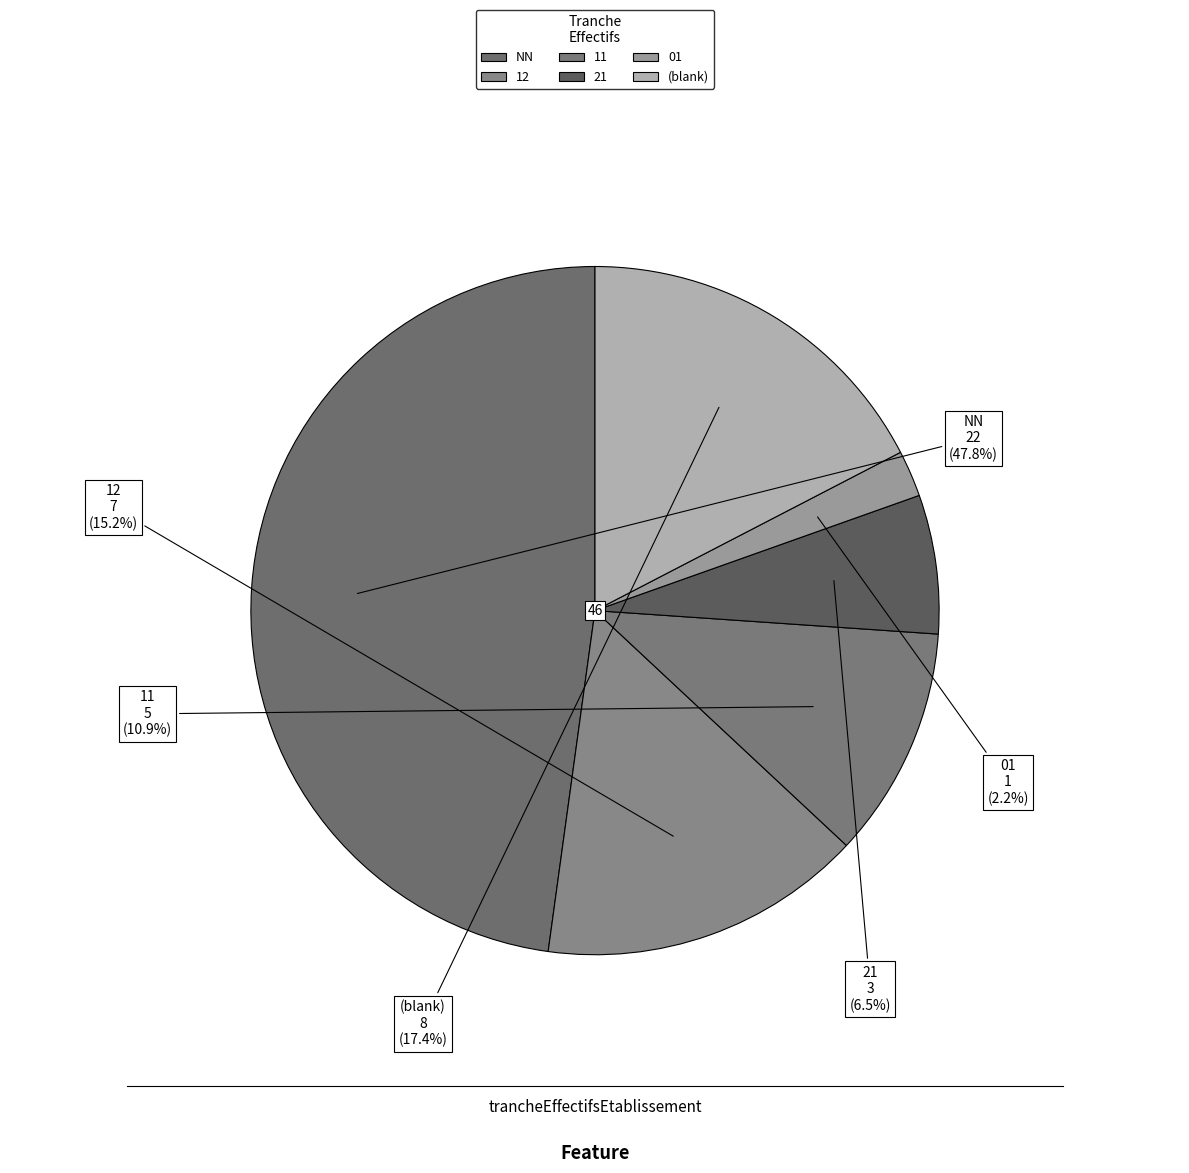

How many slices are in this pie chart?

6